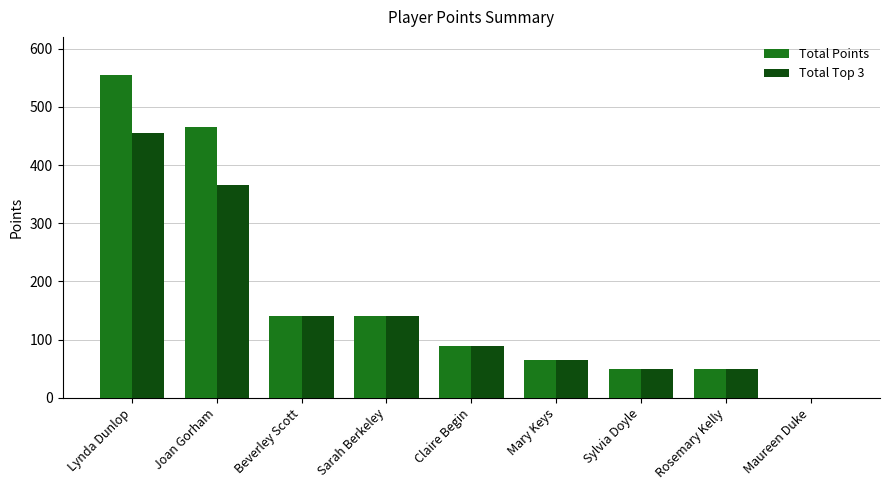

Reading left to right, what are all the values shown in this chart?

Total Points: 555	465	140	140	90	65	50	50	0
Total Top 3: 455	365	140	140	90	65	50	50	0